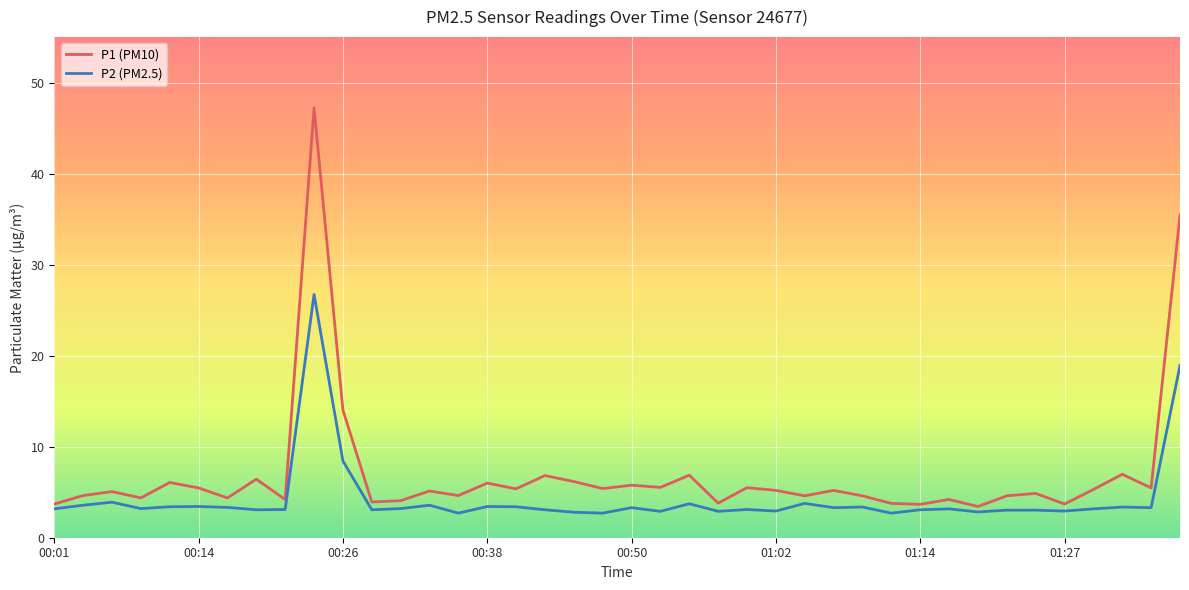

List the series in order of their overall mean, highest first.

P1 (PM10), P2 (PM2.5)